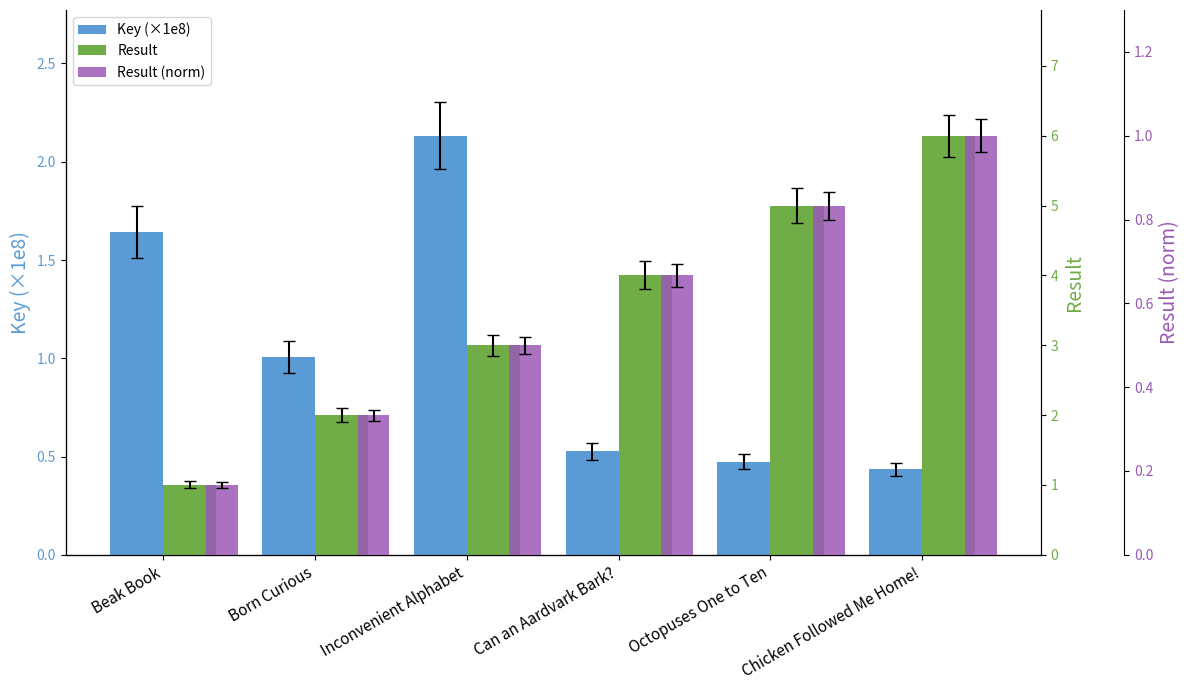

The Result series shows 4.0 at Can an Aardvark Bark?. True or false?

True